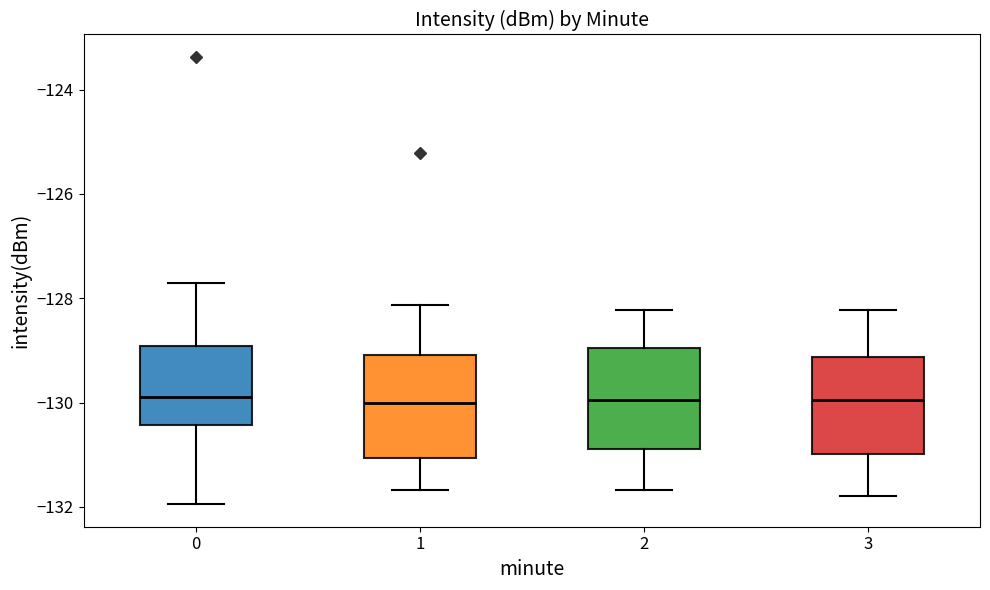

Reading left to right, read every box against the y-axis: the position of its median line, the range the box covers, and the ends of its whiskers. The values are not printed on the chart, so give them approximately, as read against the axis.

0: median -129.8, box -130.4 to -129.0, whiskers -132.0 to -127.8
1: median -130.0, box -131.0 to -129.0, whiskers -131.6 to -128.2
2: median -130.0, box -130.8 to -129.0, whiskers -131.6 to -128.2
3: median -130.0, box -131.0 to -129.2, whiskers -131.8 to -128.2